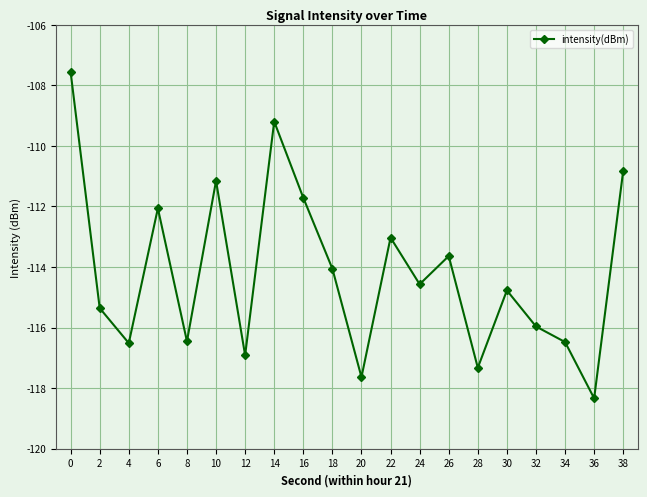

Is it true that the value at 28 is -210.5?

False